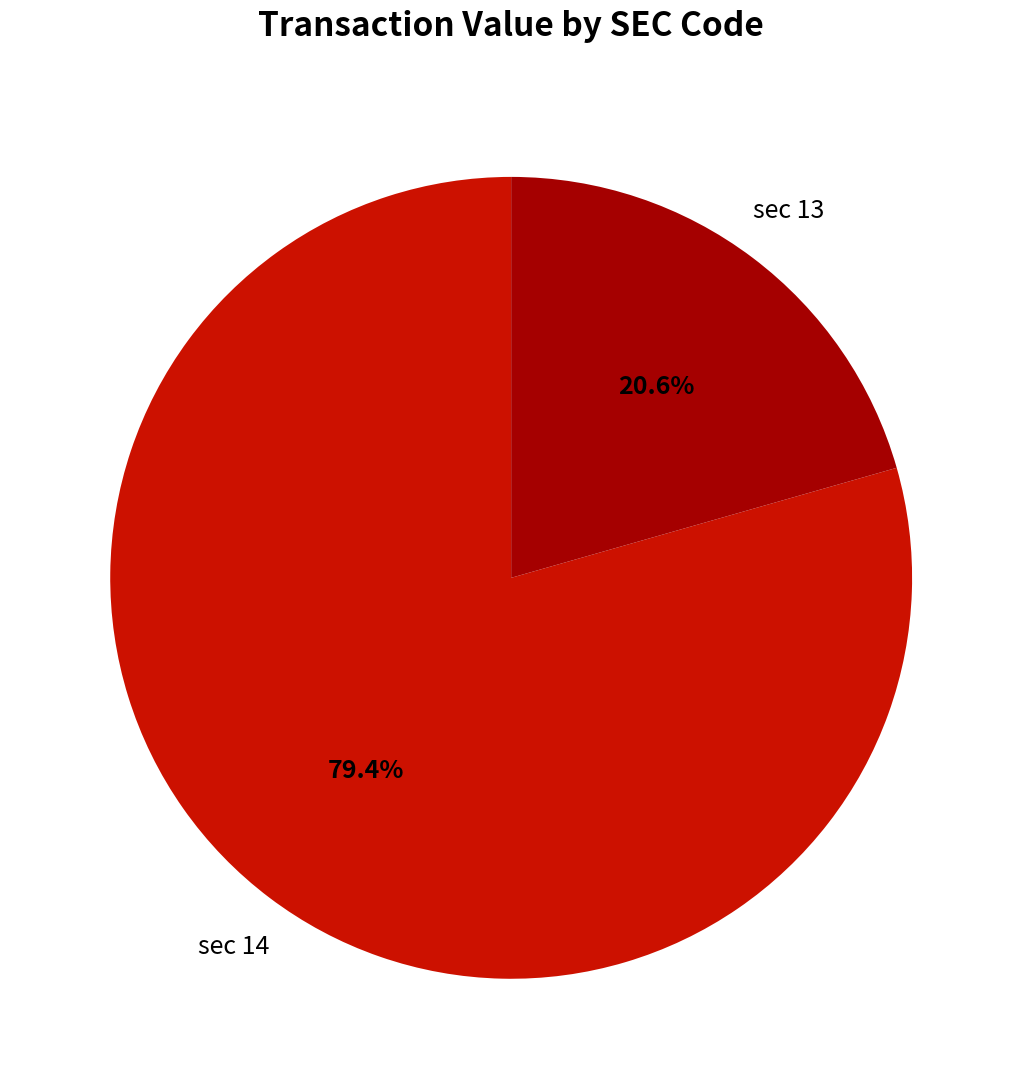

What is the largest slice in the pie chart?

sec 14